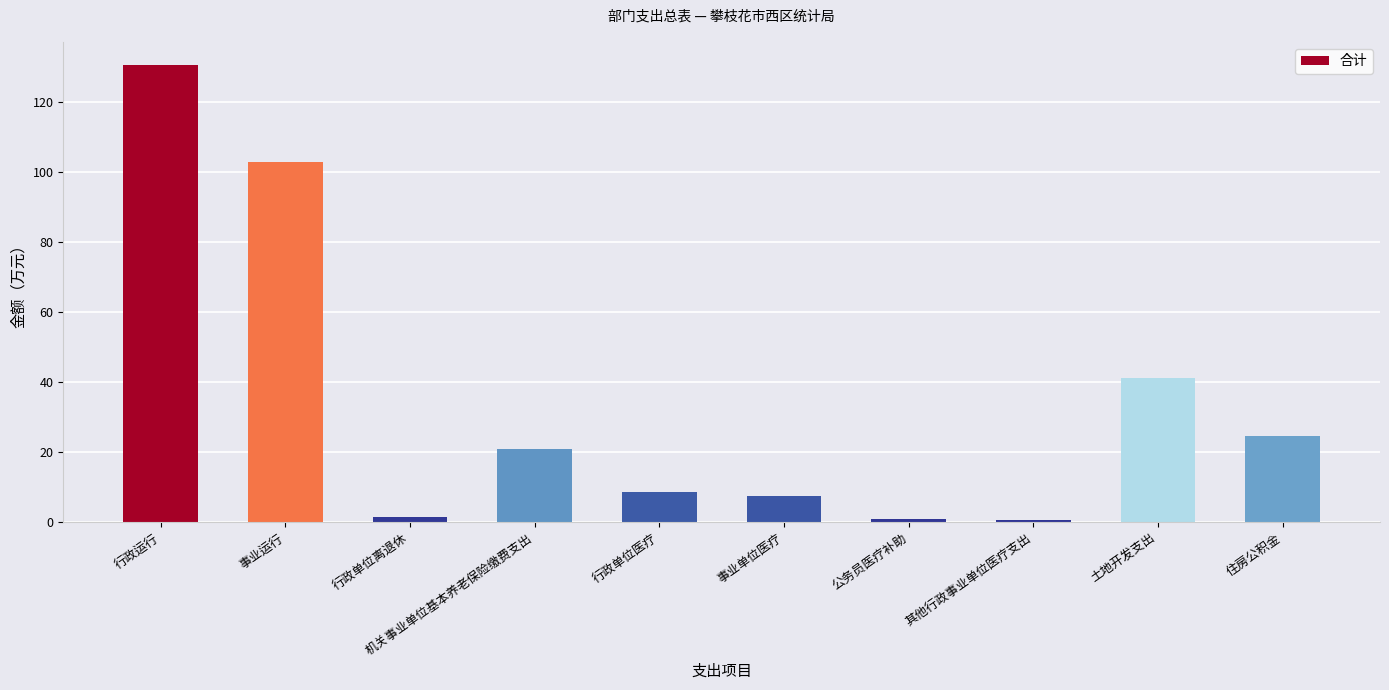

True or false: the data shows 41.3 at 土地开发支出.

True